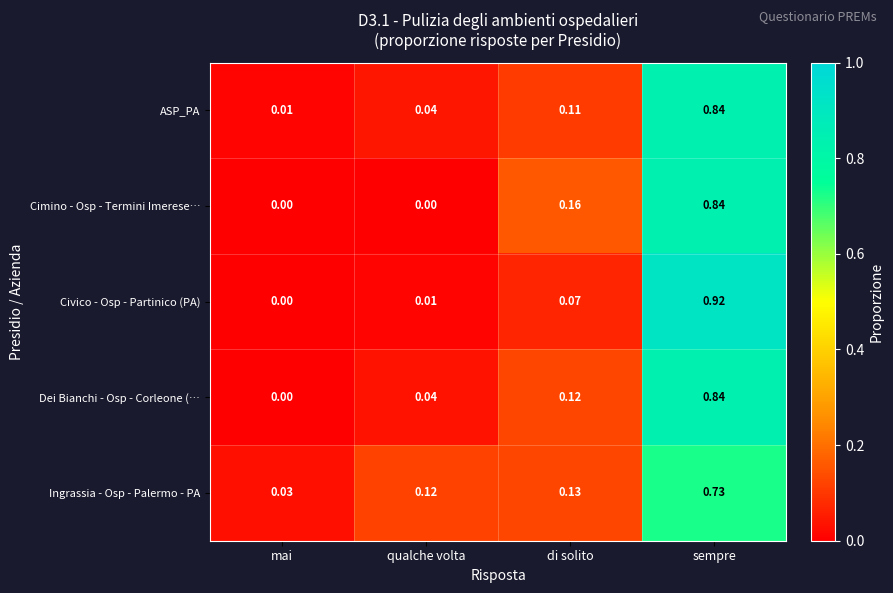

Which series has the largest total across all categories?

Ingrassia - Osp - Palermo - PA